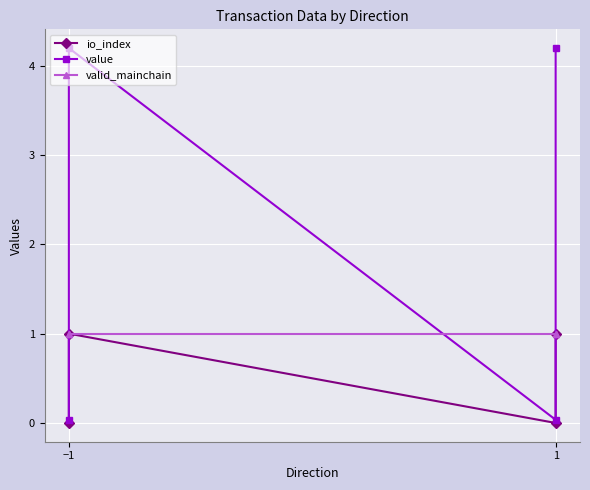

Count the number of data series in this chart.

3